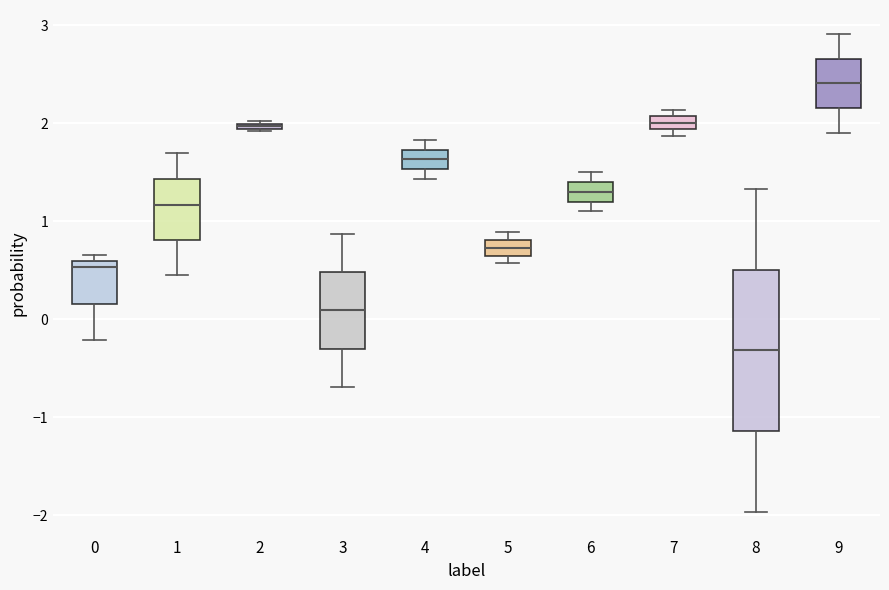

Where is the upper edge of the box at x = 2 on the y-axis? The values are not printed on the chart, so give them approximately, as read against the axis.

2.0